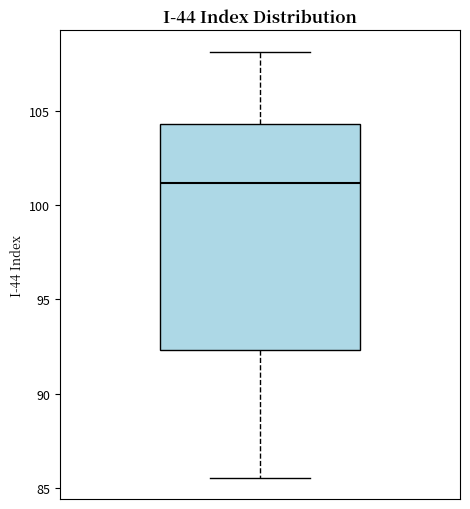

Read this box plot against the y-axis: the position of the median line, the range covered by the box, and the ends of both whiskers. The values are not printed on the chart, so give them approximately, as read against the axis.

median 101.0, box 92.5 to 104.5, whiskers 85.5 to 108.0